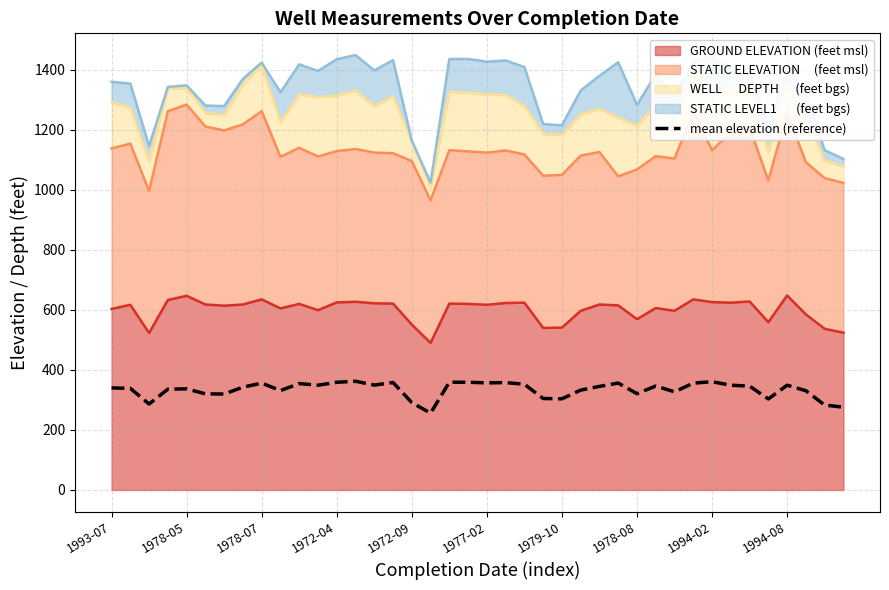

Count the number of categories in the chart.

40